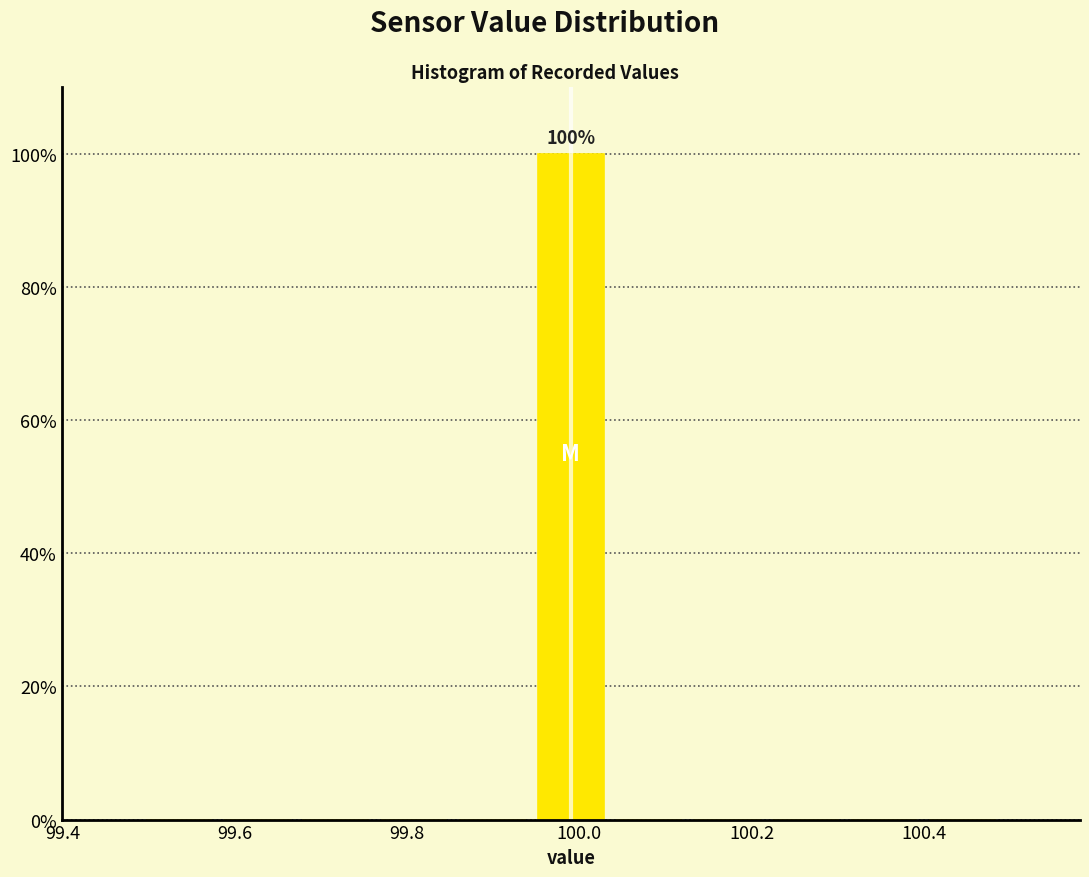

Which range on the x-axis has the tallest bar?

99.94 to 100.04